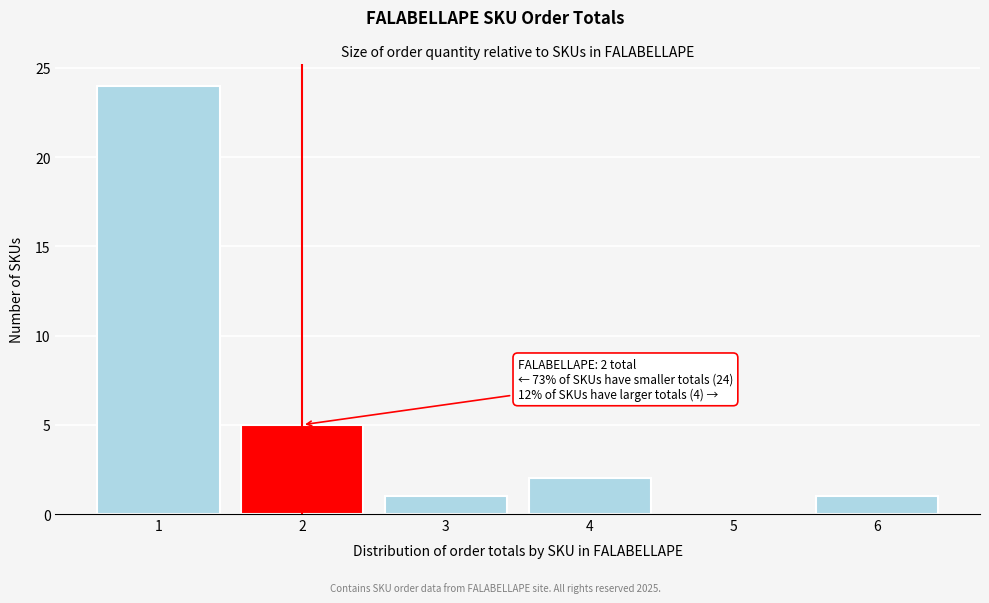

Reading left to right, what are all the values shown in this chart?

1=24	2=5	3=1	4=2	5=0	6=1